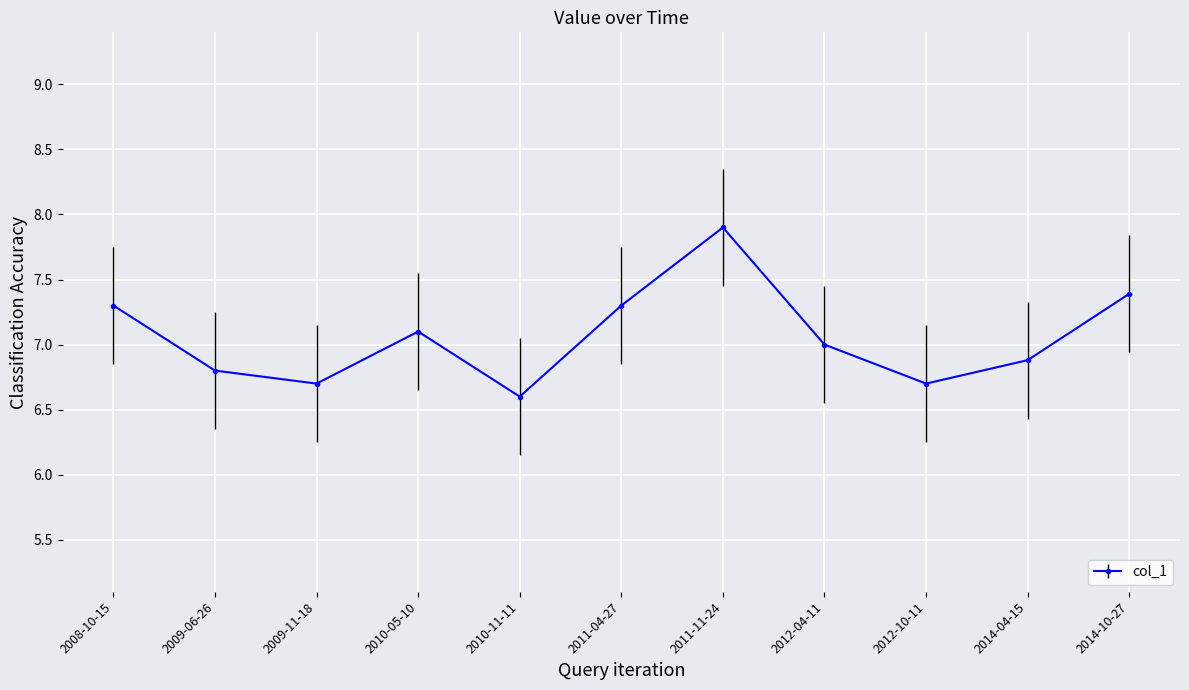

Reading left to right, extract all data points from this chart.

7.3	6.8	6.7	7.1	6.6	7.3	7.9	7.0	6.7	6.9	7.4